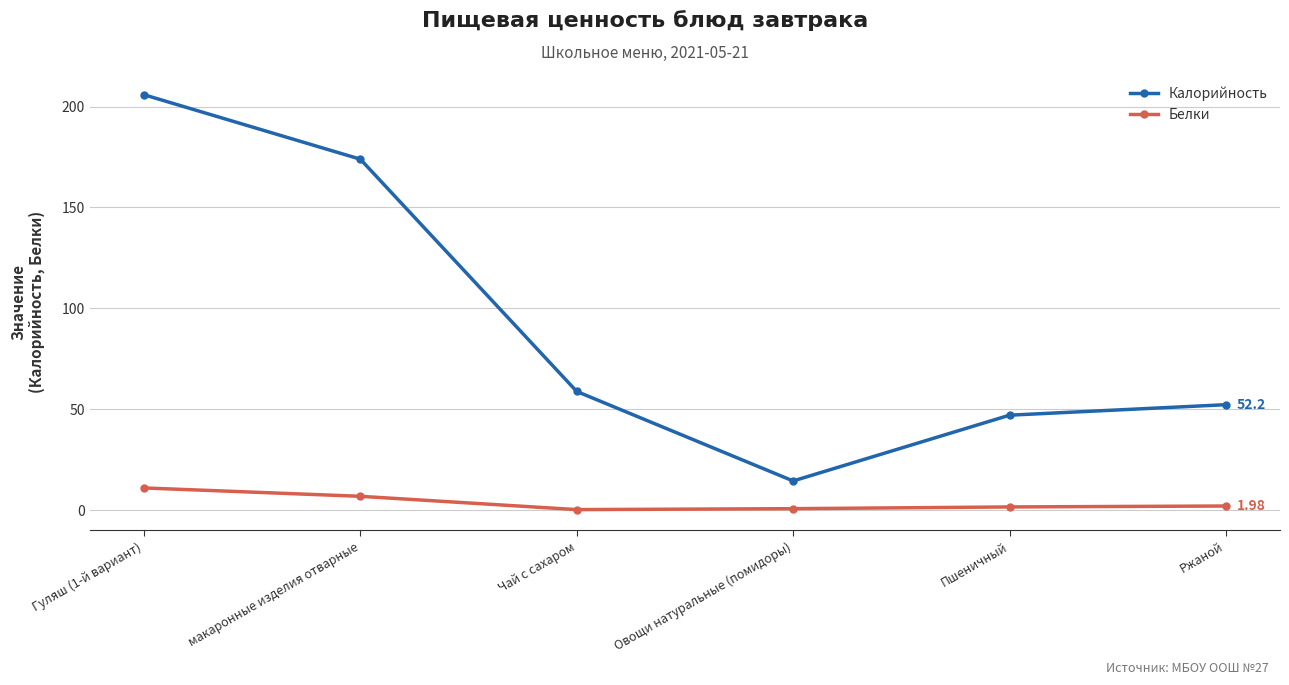

Is it true that Белки equals 6.8 at макаронные изделия отварные?

True